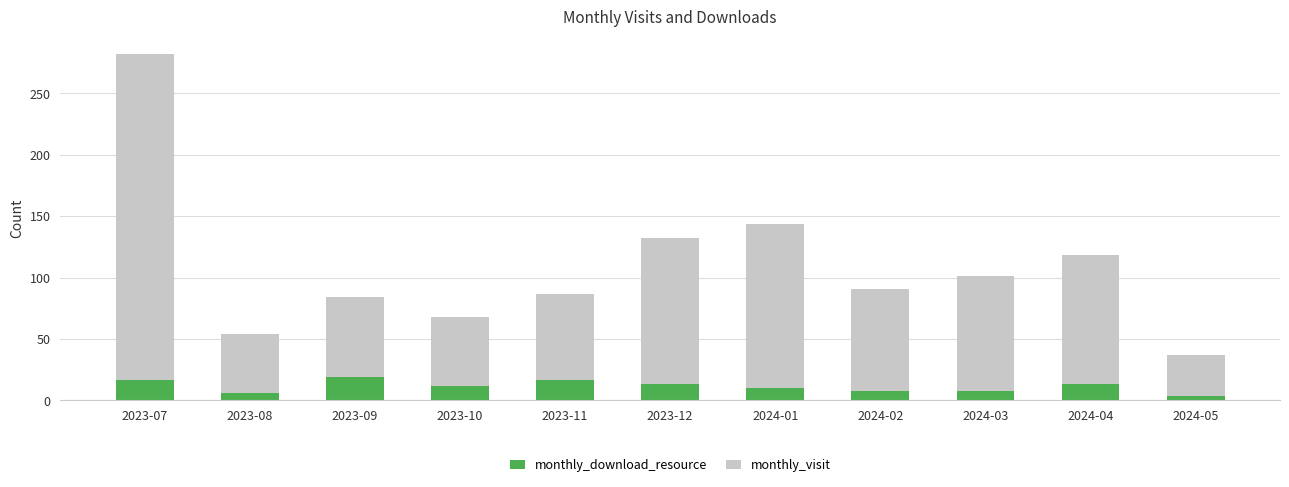

What is the sum of the monthly_download_resource values at 2023-09 and 2023-08?

25